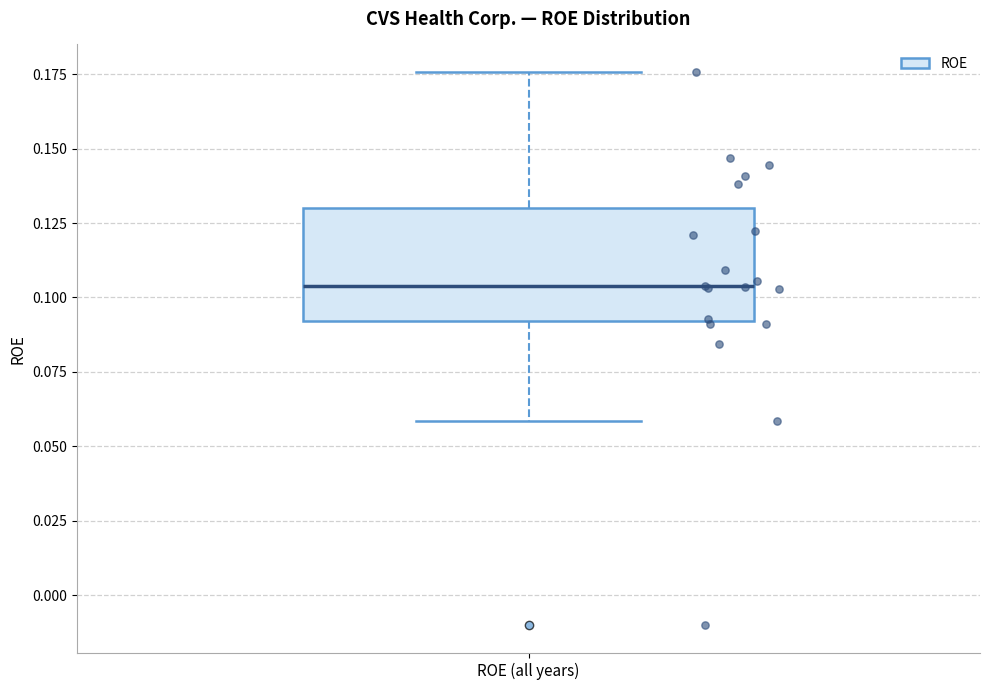

Where does the upper whisker of the box for ROE (all years) end on the y-axis? The values are not printed on the chart, so give them approximately, as read against the axis.

0.175